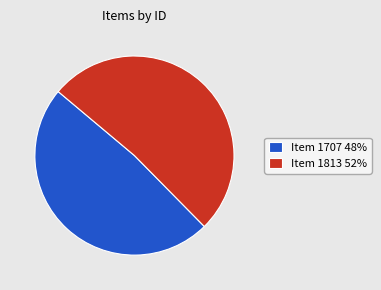

Is there a majority slice in this chart?

Yes